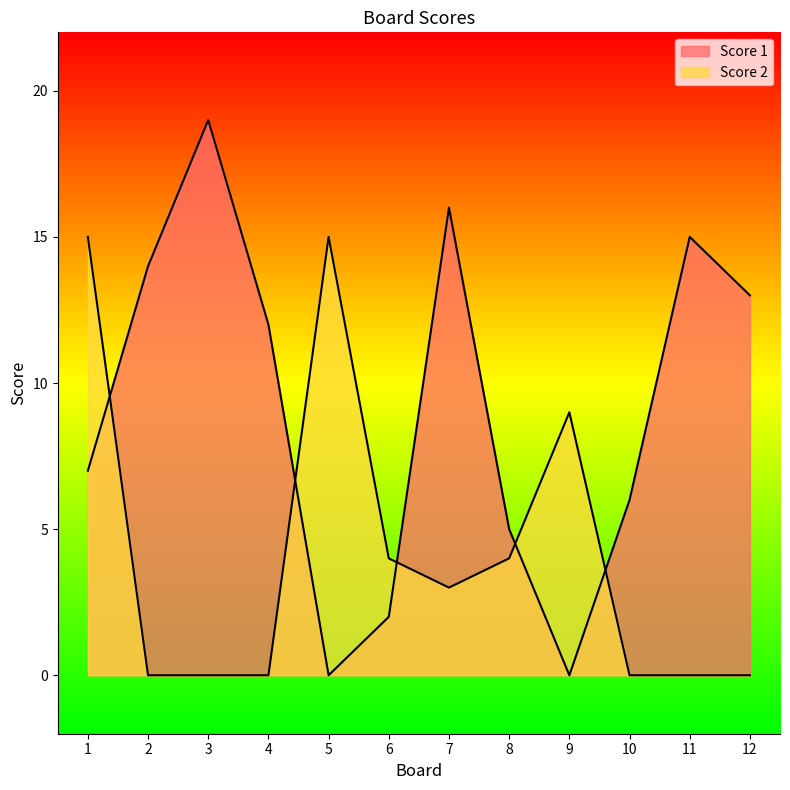

How many lines are shown in the chart?

2